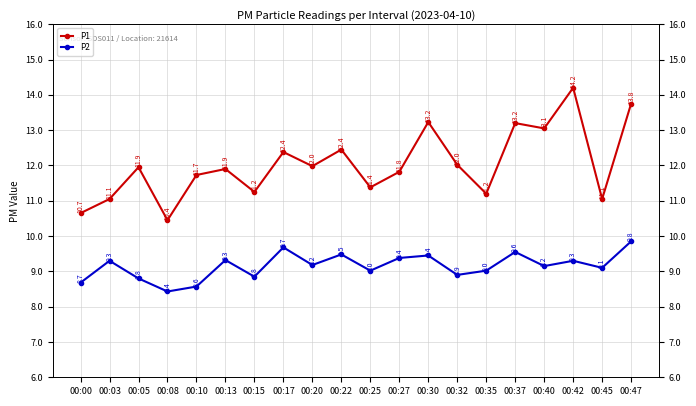

Reading right to left, extract all data points from this chart.

P1: 13.8	11.1	14.2	13.1	13.2	11.2	12.0	13.2	11.8	11.4	12.4	12.0	12.4	11.2	11.9	11.7	10.4	11.9	11.1	10.7
P2: 9.8	9.1	9.3	9.2	9.6	9.0	8.9	9.4	9.4	9.0	9.5	9.2	9.7	8.8	9.3	8.6	8.4	8.8	9.3	8.7